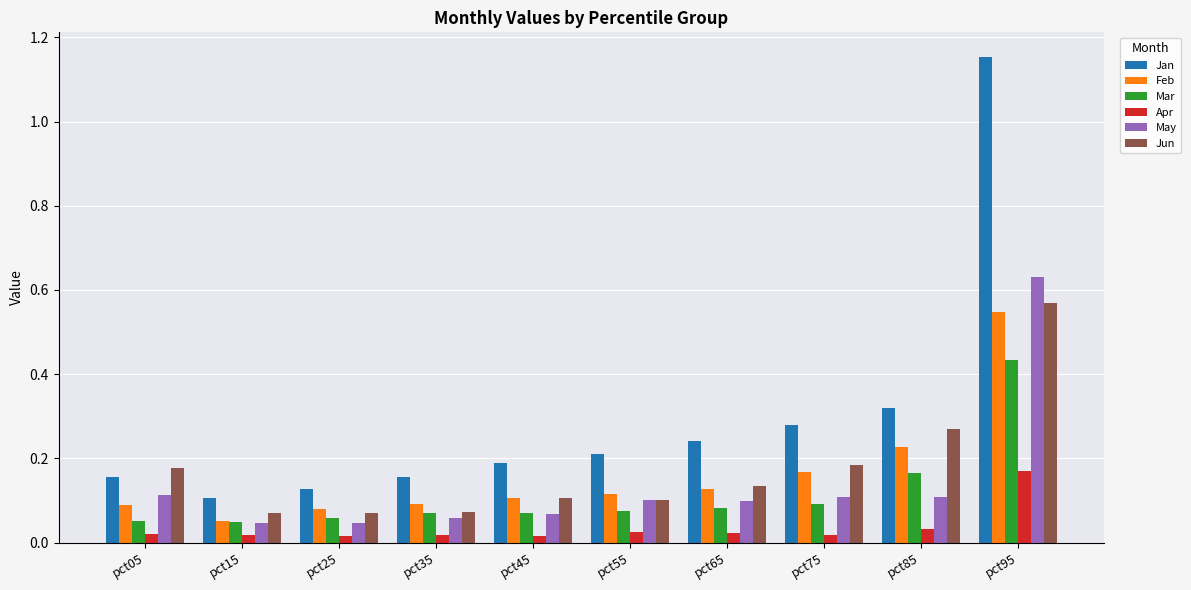

What is the sum of all Jun values?

1.8